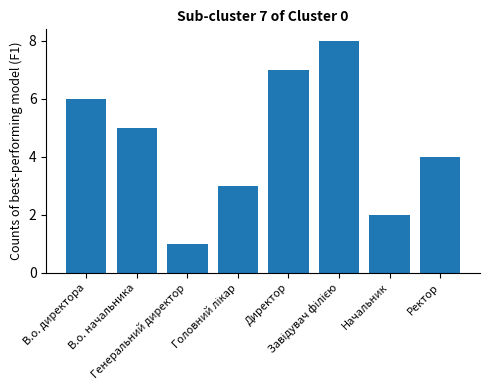

What is the maximum value shown in the chart?

8